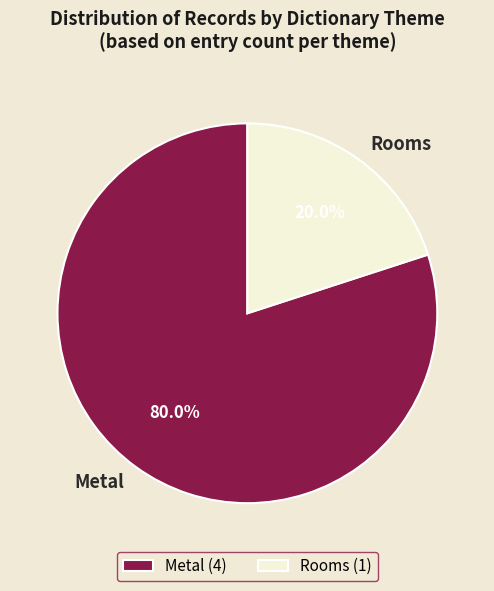

How many slices are in this pie chart?

2